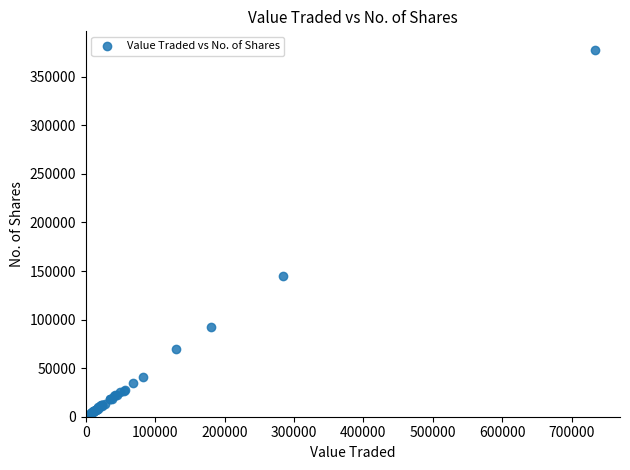

What Y value in the scatter plot is closest to 189384?

144976